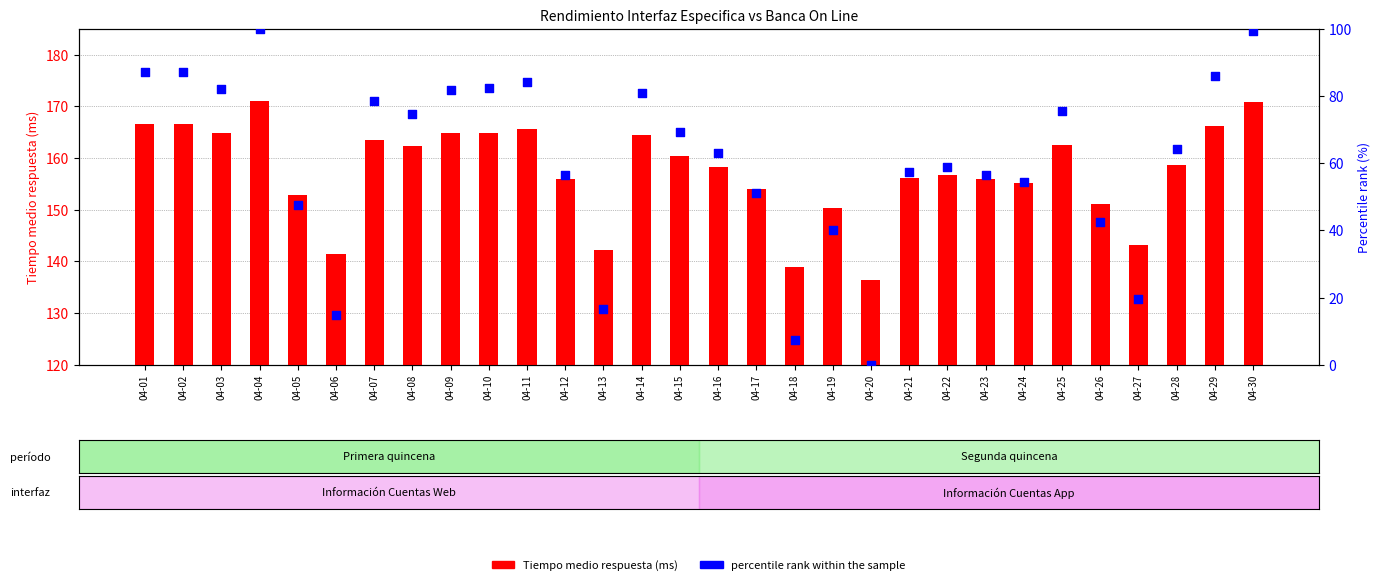

What is the total value across all series at 04-02?

253.8